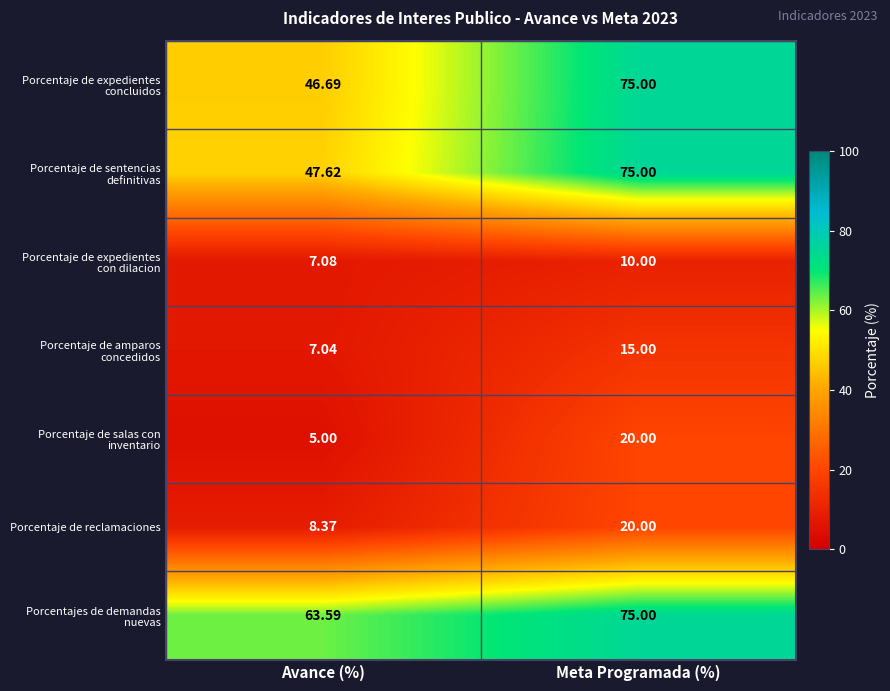

List the labels in order of Porcentaje de reclamaciones value, smallest first.

Avance (%), Meta Programada (%)